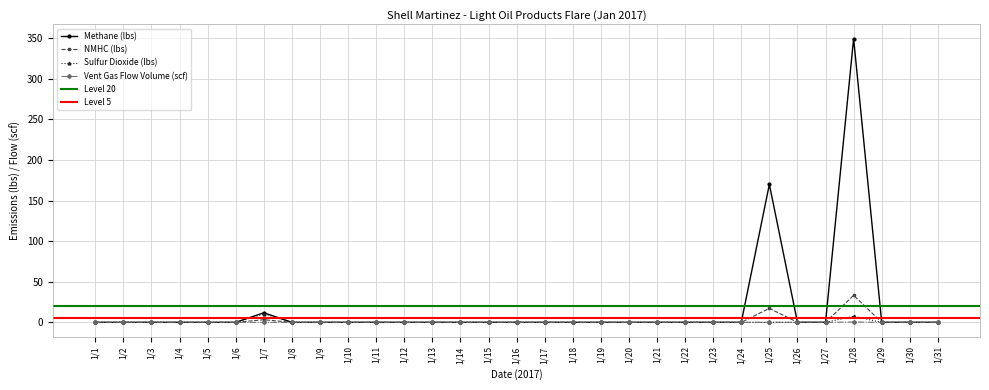

At which category is the sum across all series the highest?

1/28